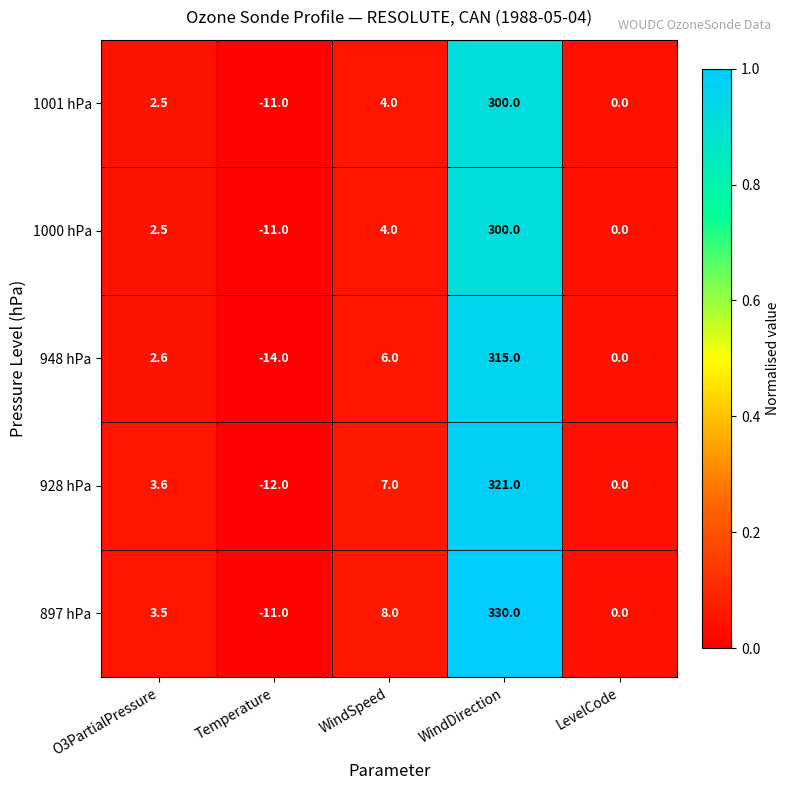

What is the greatest value displayed?

330.0